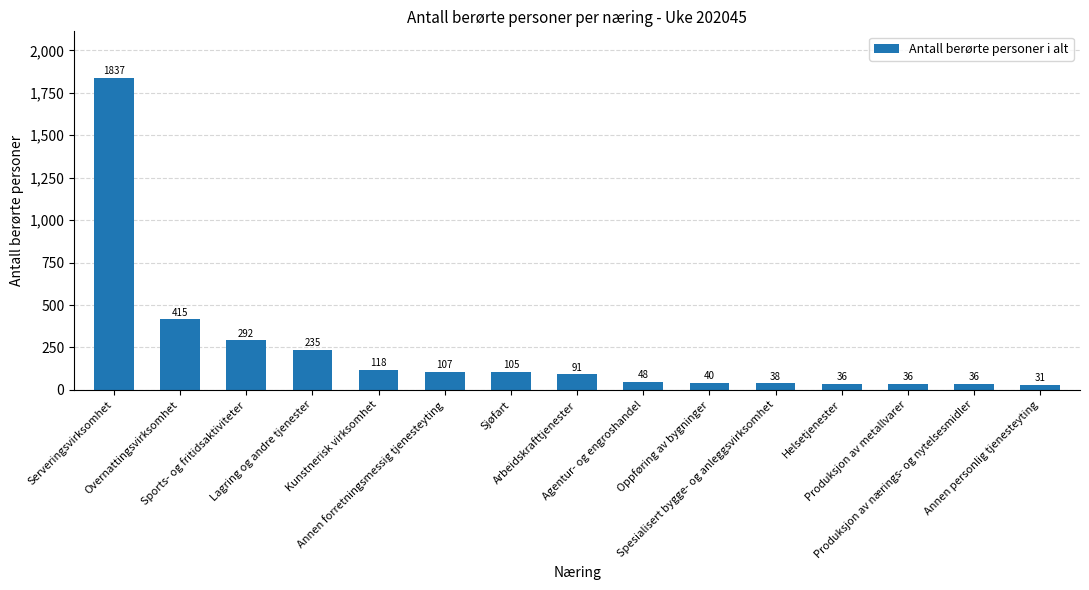

What is the maximum value shown in the chart?

1837